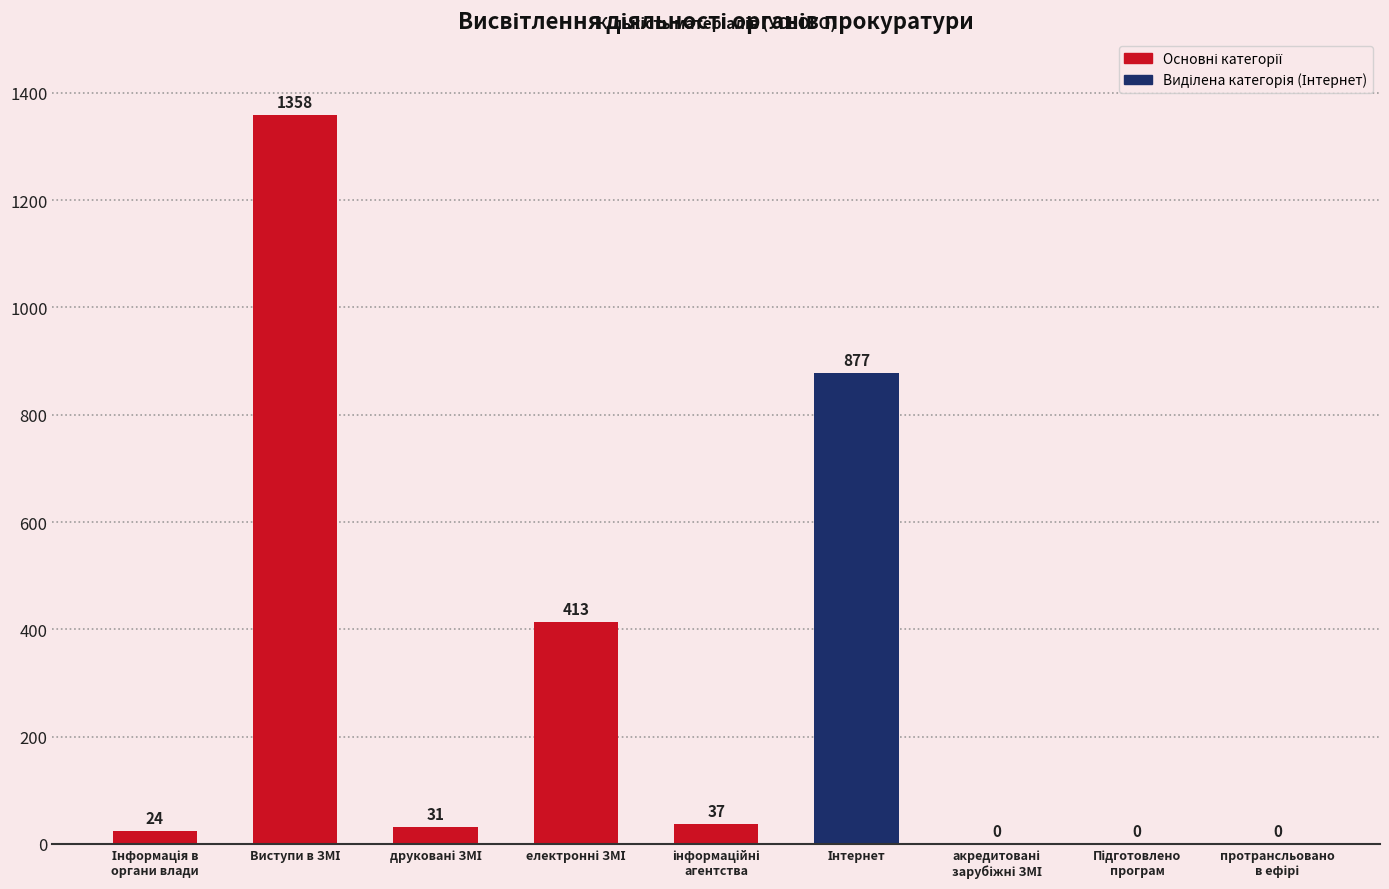

What is the maximum value shown in the chart?

1358